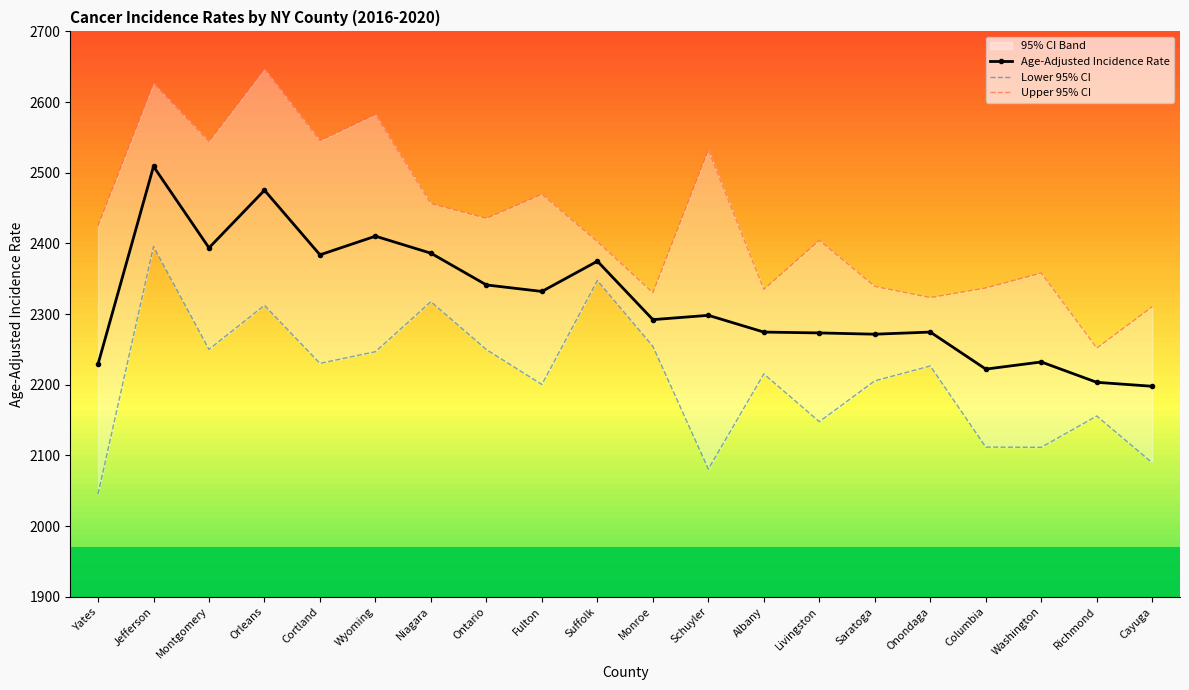

At which label does Upper 95% CI reach its peak?

Orleans